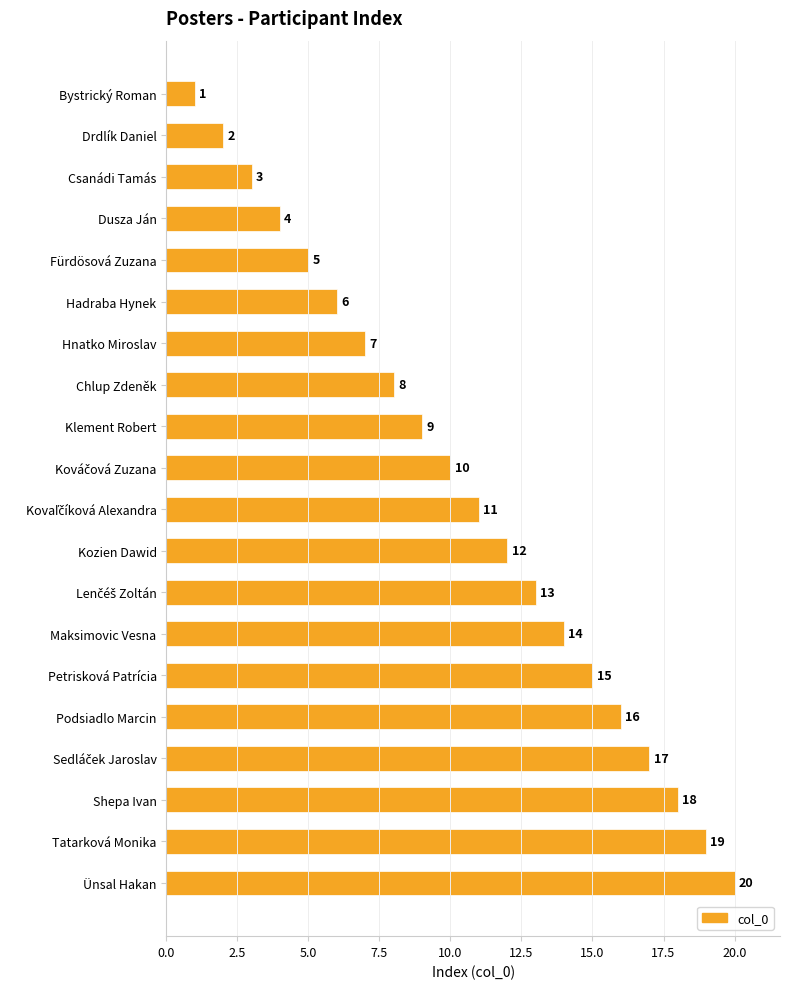

The value at Petrisková Patrícia is 27. True or false?

False